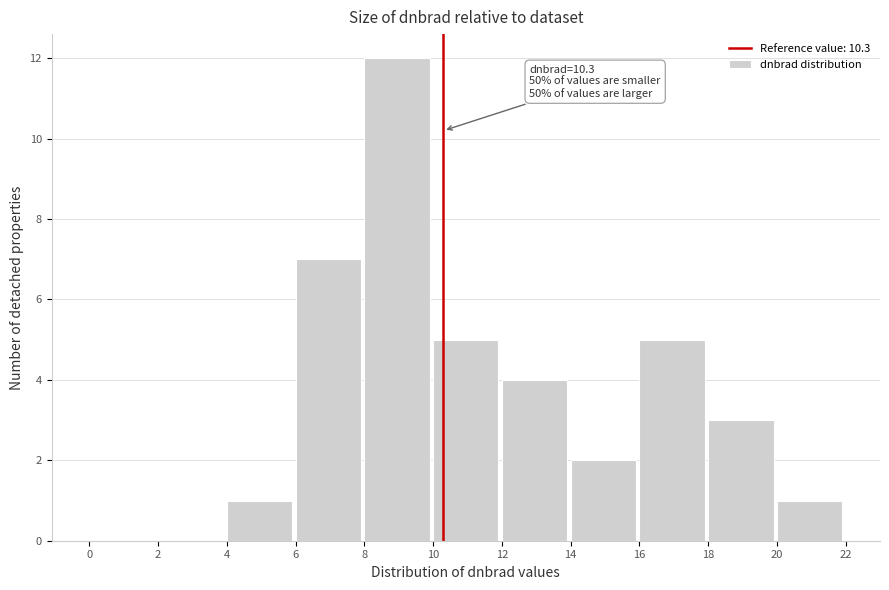

Over which range of the x-axis is the bar tallest?

8 to 10